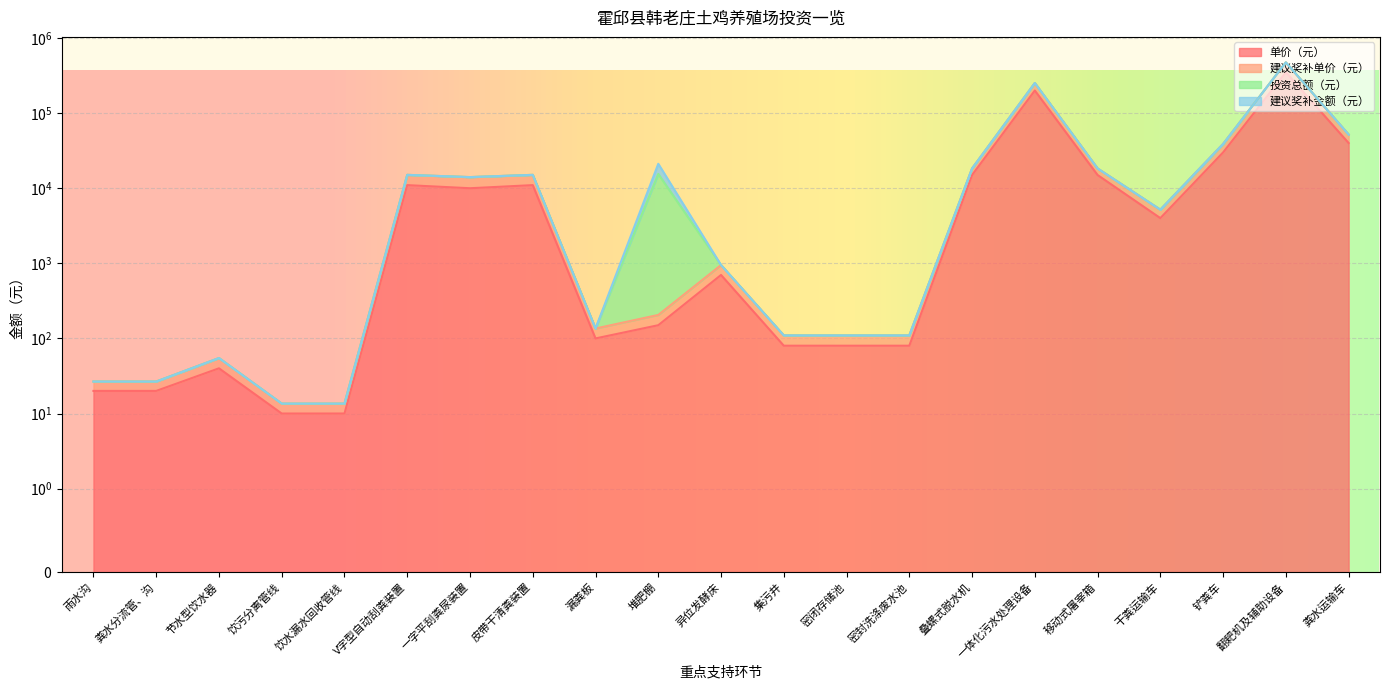

What is the difference between the highest and lowest values at 节水型饮水器?

14.8